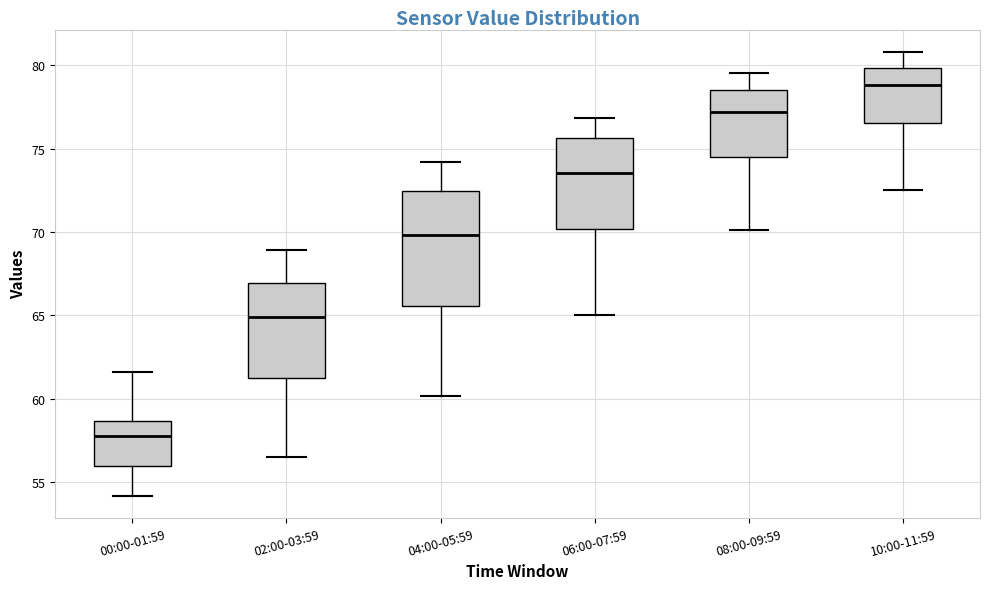

Which box has the highest median line?

10:00-11:59